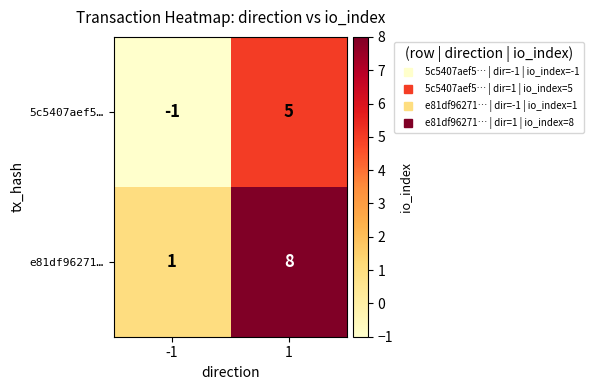

List the series in order of their peak value, lowest first.

5c5407aef5…, e81df96271…